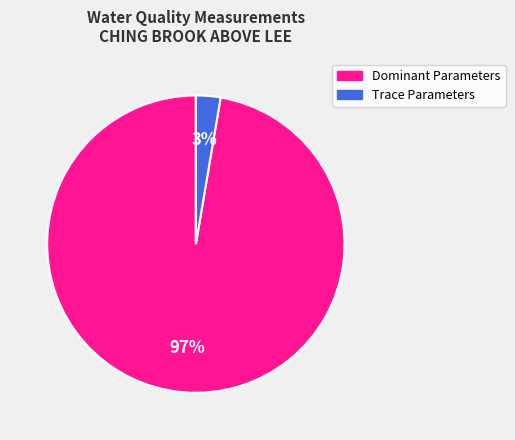

To the nearest percent, what is the combined percentage of Trace Parameters and Dominant Parameters?

100%